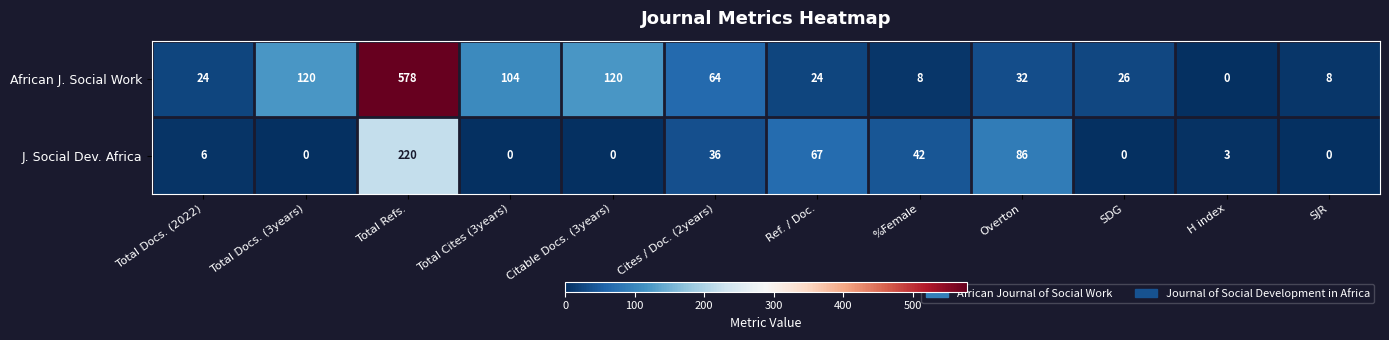

How many values in J. Social Dev. Africa are above zero?

7